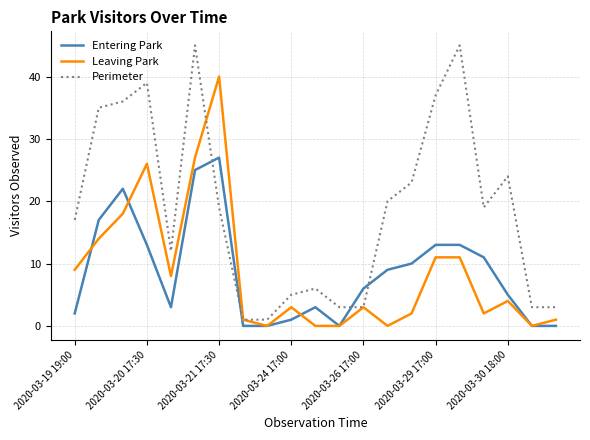

What is the greatest value displayed?

45